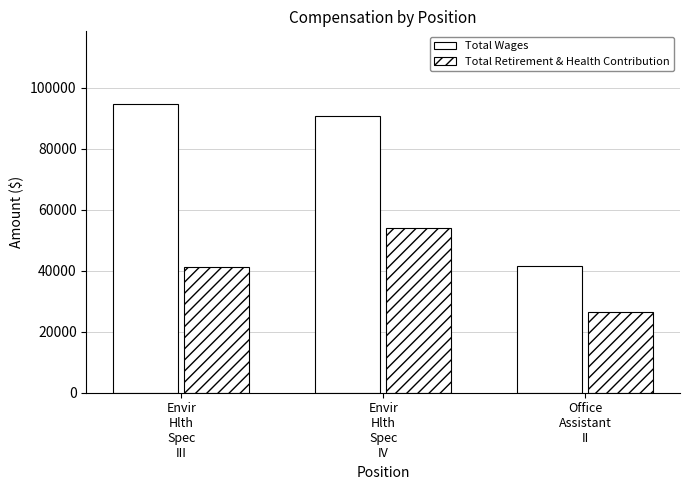

How many groups of bars are there?

3